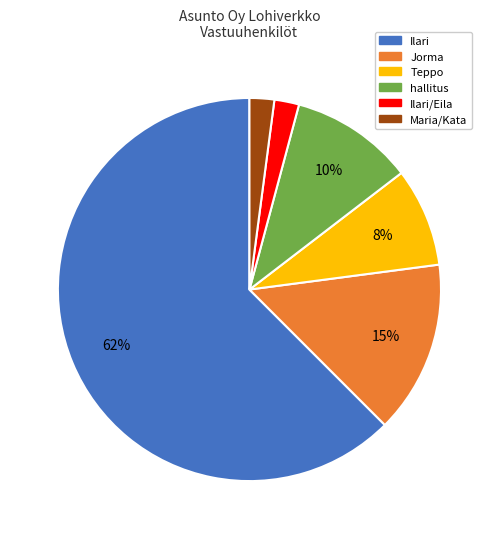

What percentage is the Maria/Kata slice, to the nearest percent?

2%